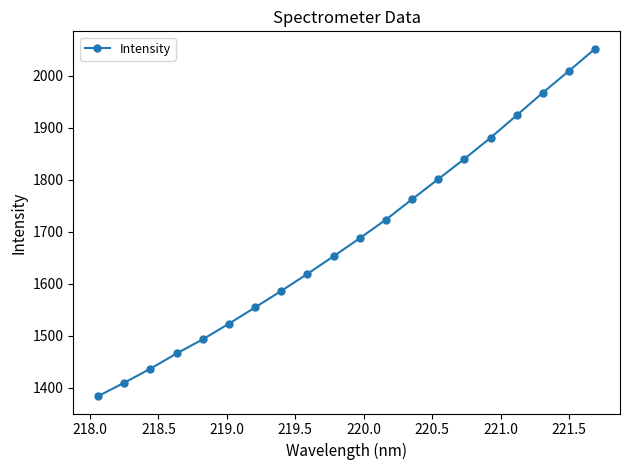

What is the difference between the second highest and minimum values?

625.9